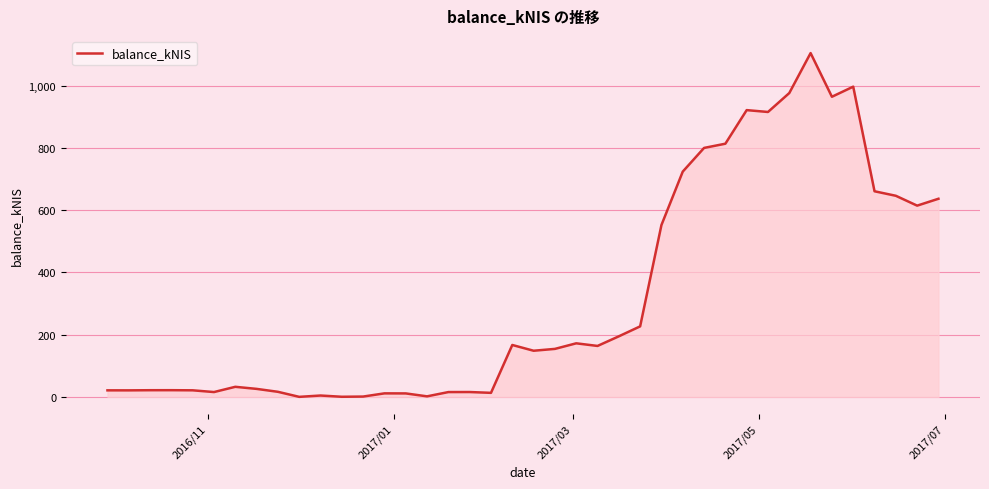

What is the greatest value displayed?

1105.2